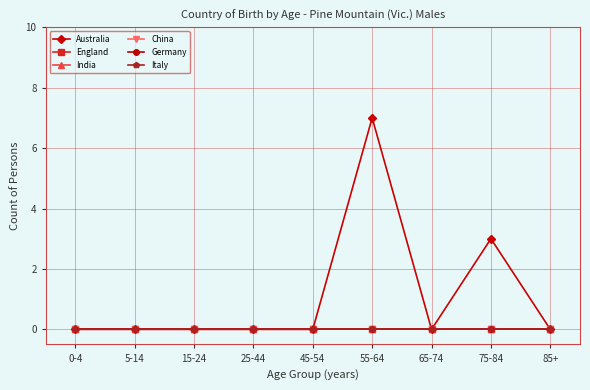

Reading left to right, extract all data points from this chart.

Australia: 0	0	0	0	0	7	0	3	0
England: 0	0	0	0	0	0	0	0	0
India: 0	0	0	0	0	0	0	0	0
China: 0	0	0	0	0	0	0	0	0
Germany: 0	0	0	0	0	0	0	0	0
Italy: 0	0	0	0	0	0	0	0	0